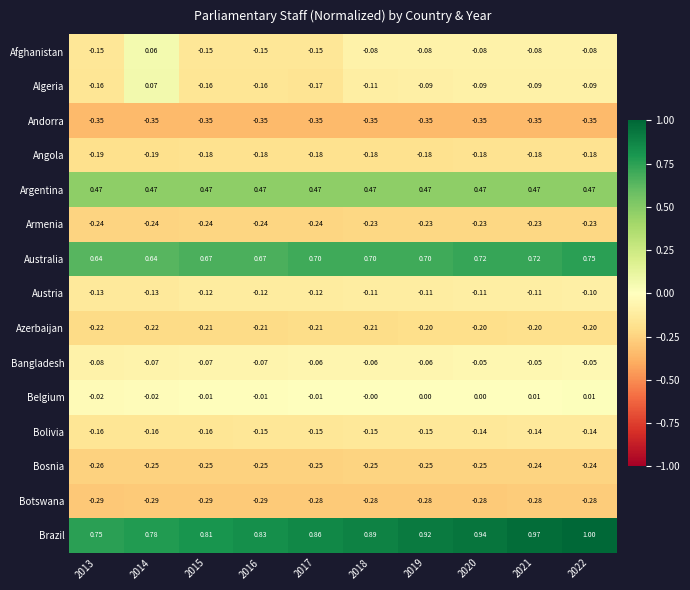

At 2019, list the series in order from largest to smallest.

Brazil, Australia, Argentina, Belgium, Bangladesh, Afghanistan, Algeria, Austria, Bolivia, Angola, Azerbaijan, Armenia, Bosnia, Botswana, Andorra